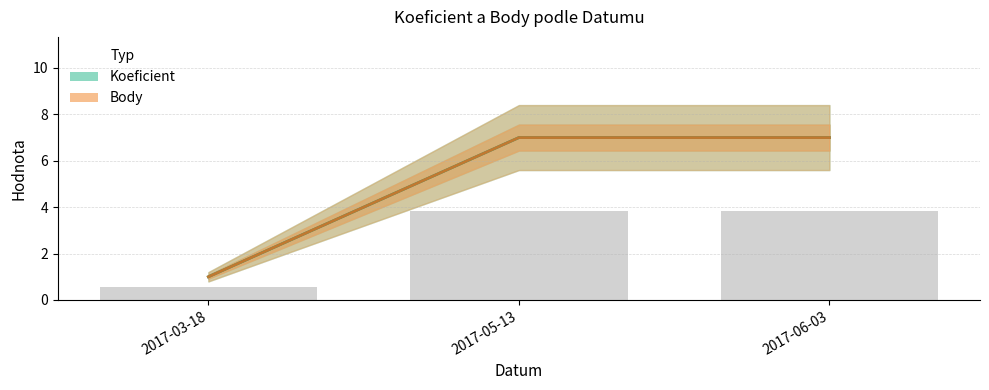

Rank the categories by Body value from highest to lowest.

2017-05-13, 2017-06-03, 2017-03-18